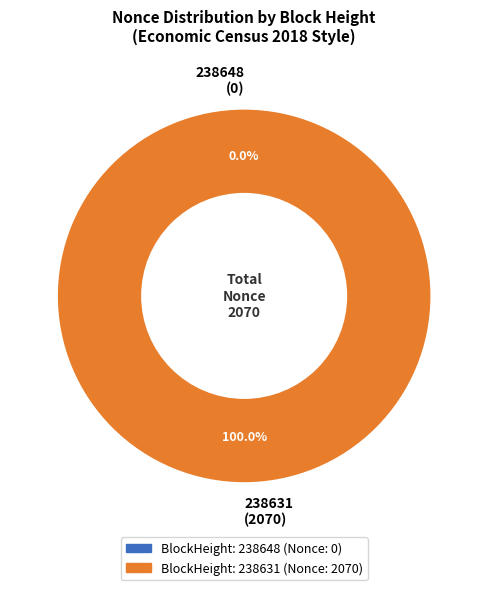

Which has a higher value, 238631 or 238648?

238631